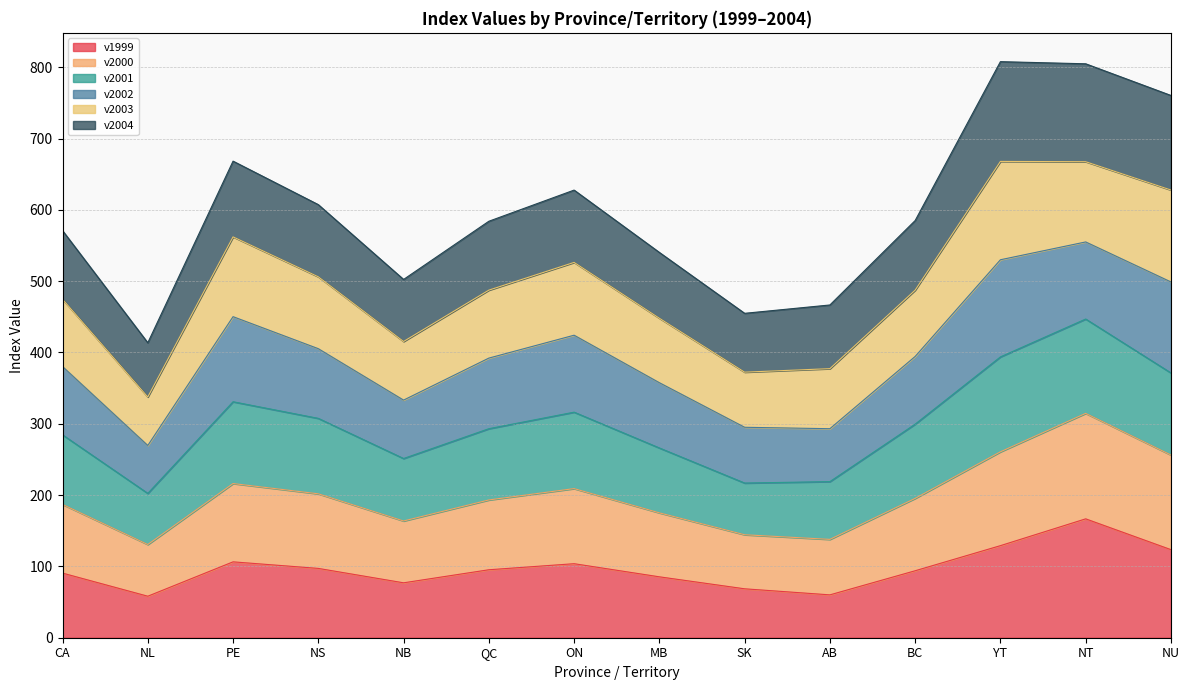

Where is the first local minimum for v2000?

NL